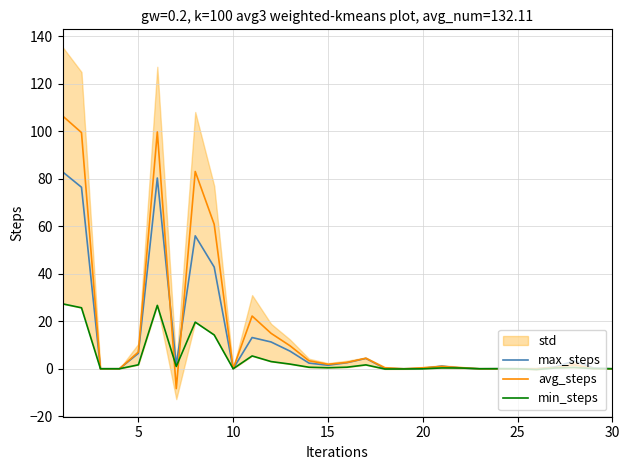

How many negative values does the avg_steps series have?

1